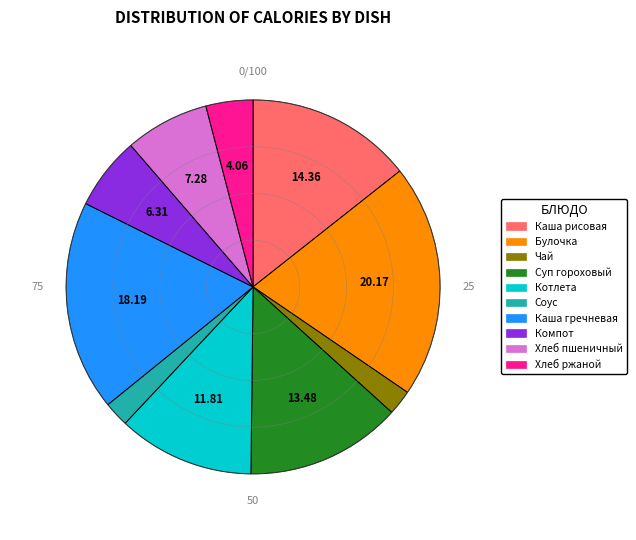

Is there a majority slice in this chart?

No